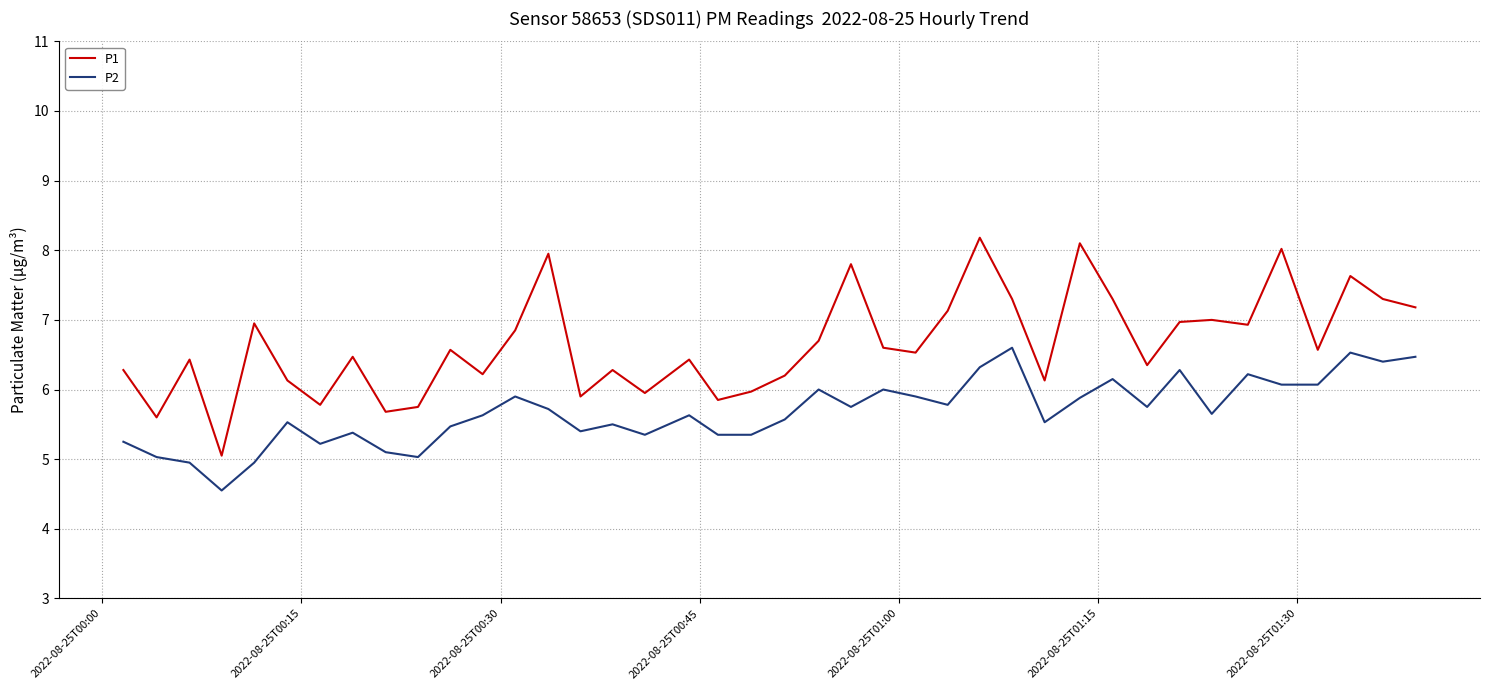

True or false: P1 and P2 cross at least once.

False